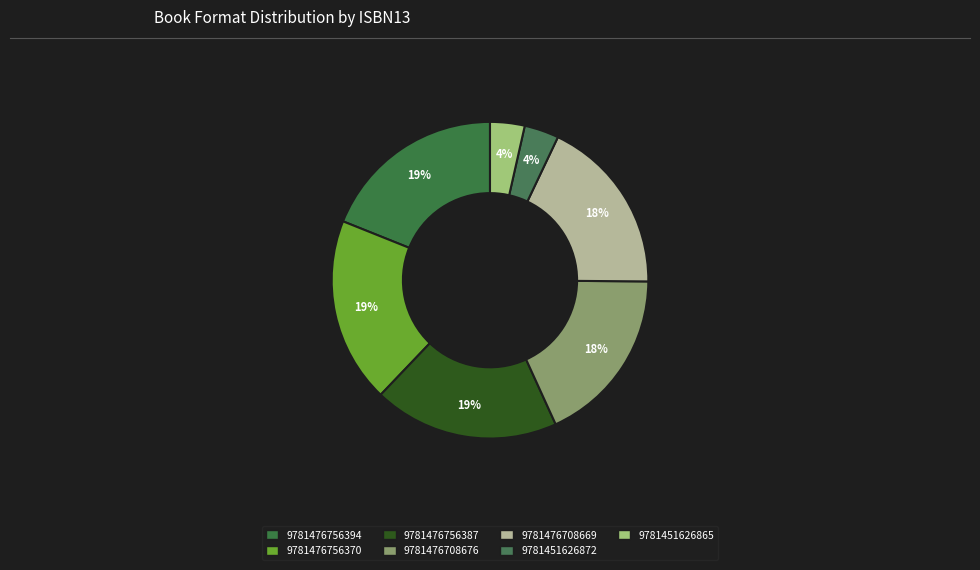

Does 9781476756394 represent more than half of the total?

No